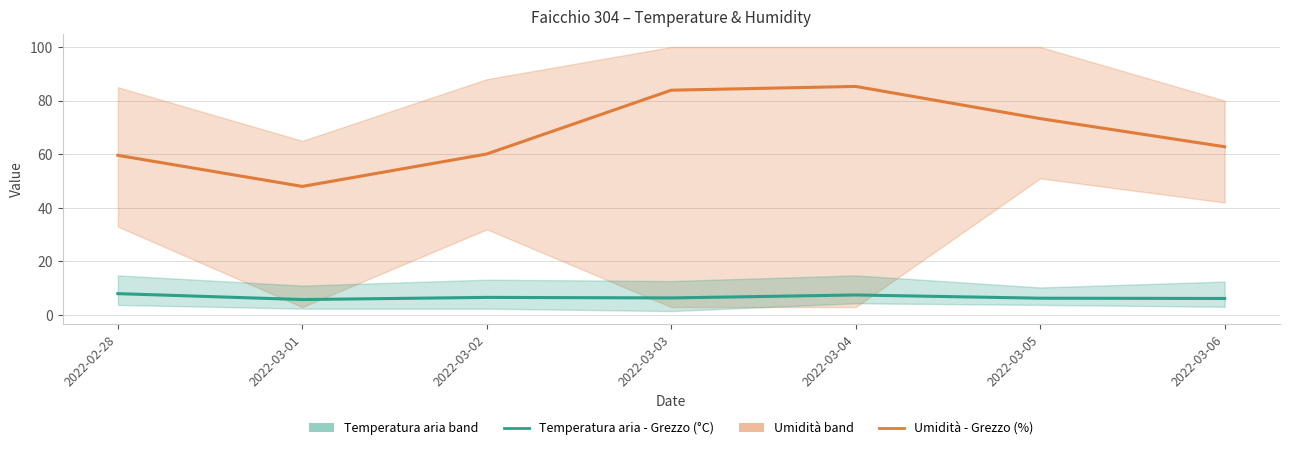

Which label corresponds to the largest value in the chart?

2022-03-04